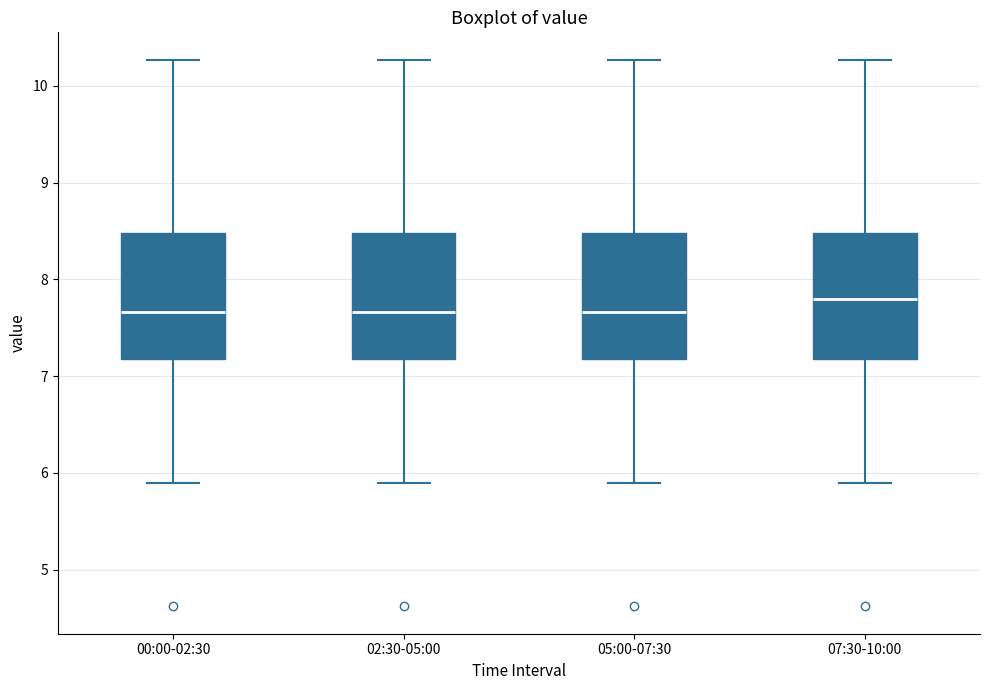

Which box's median line is the highest?

07:30-10:00